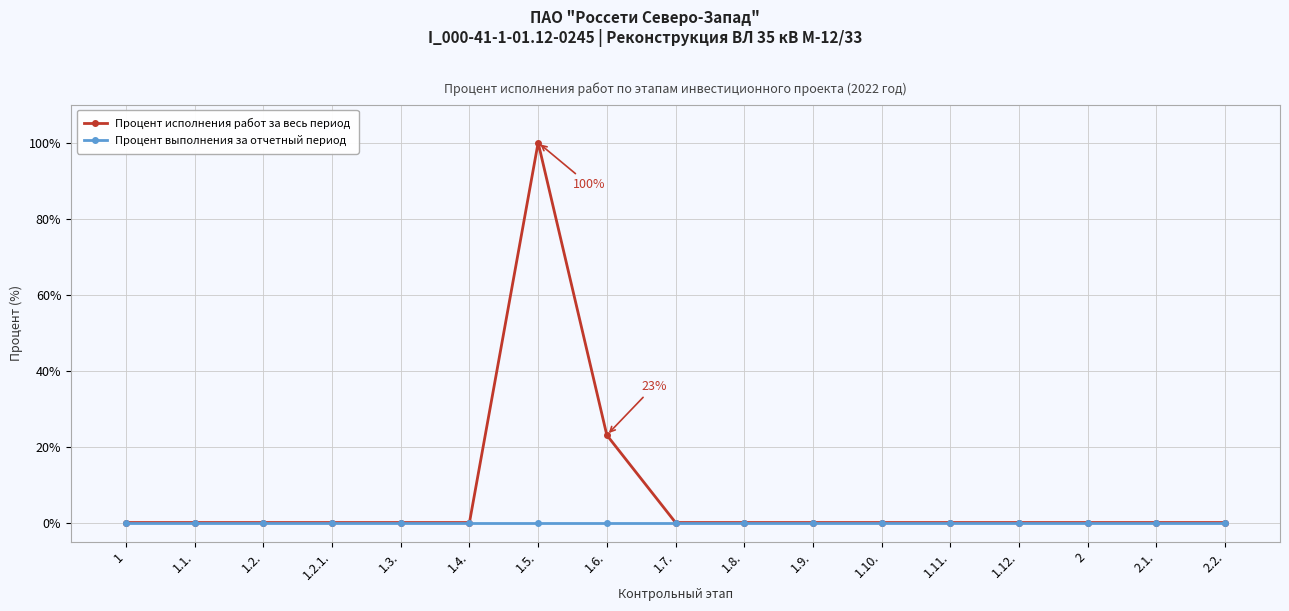

At which category is the sum across all series the highest?

1.5.